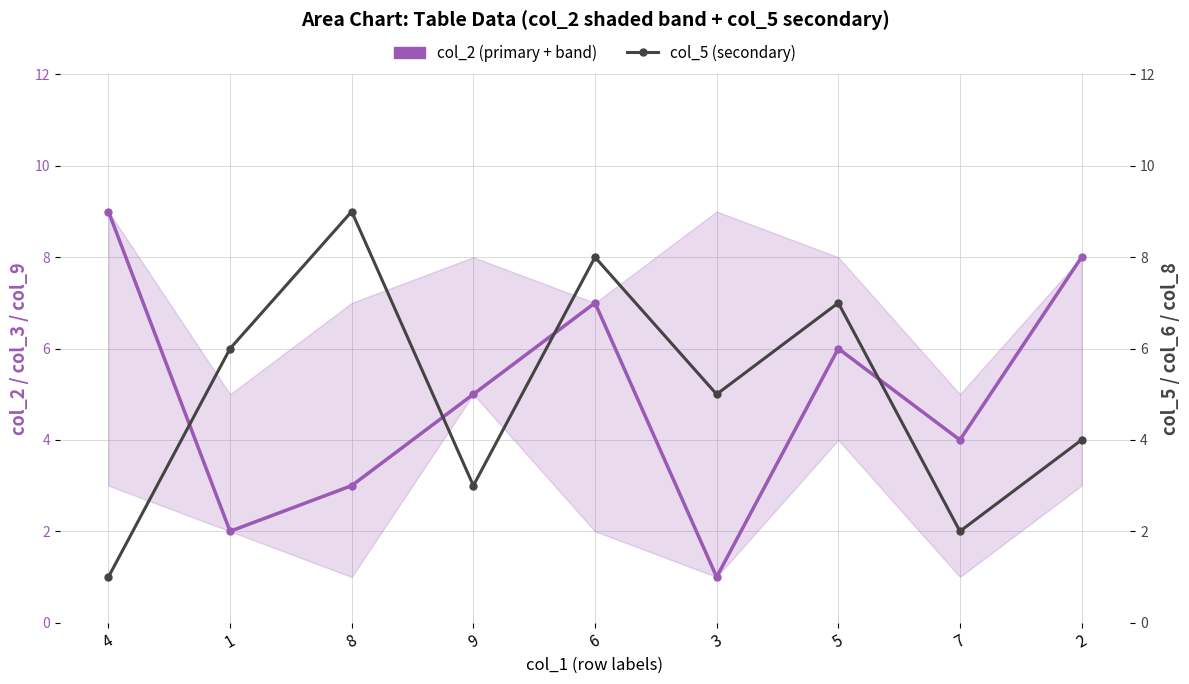

Reading left to right, transcribe all the data shown in this chart.

col_2 (primary): 4=9	1=2	8=3	9=5	6=7	3=1	5=6	7=4	2=8
col_5 (secondary): 4=1	1=6	8=9	9=3	6=8	3=5	5=7	7=2	2=4